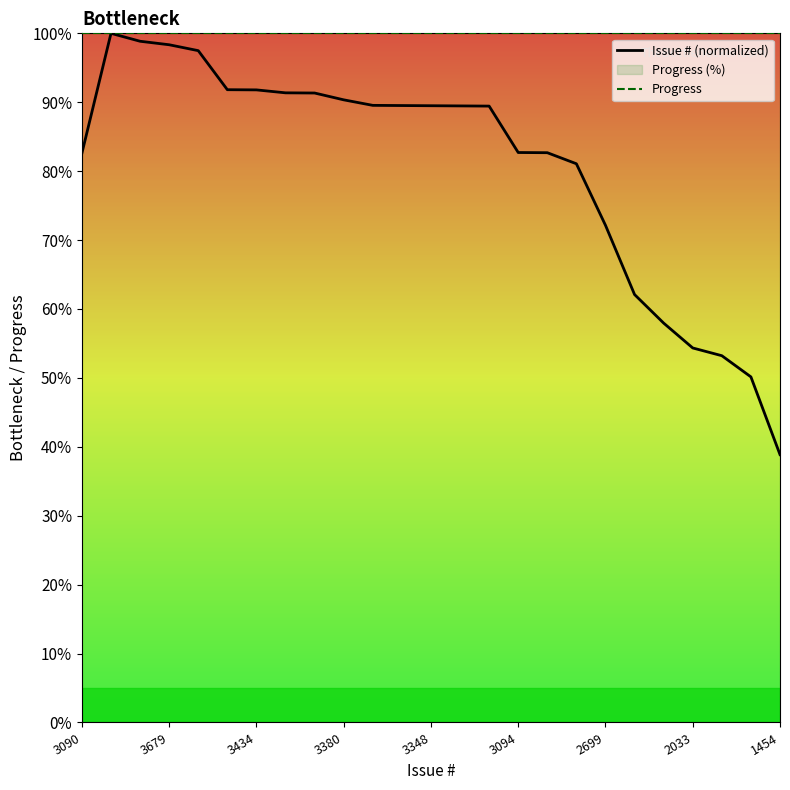

What is the spread (max minus min) of values at 13?

10.5